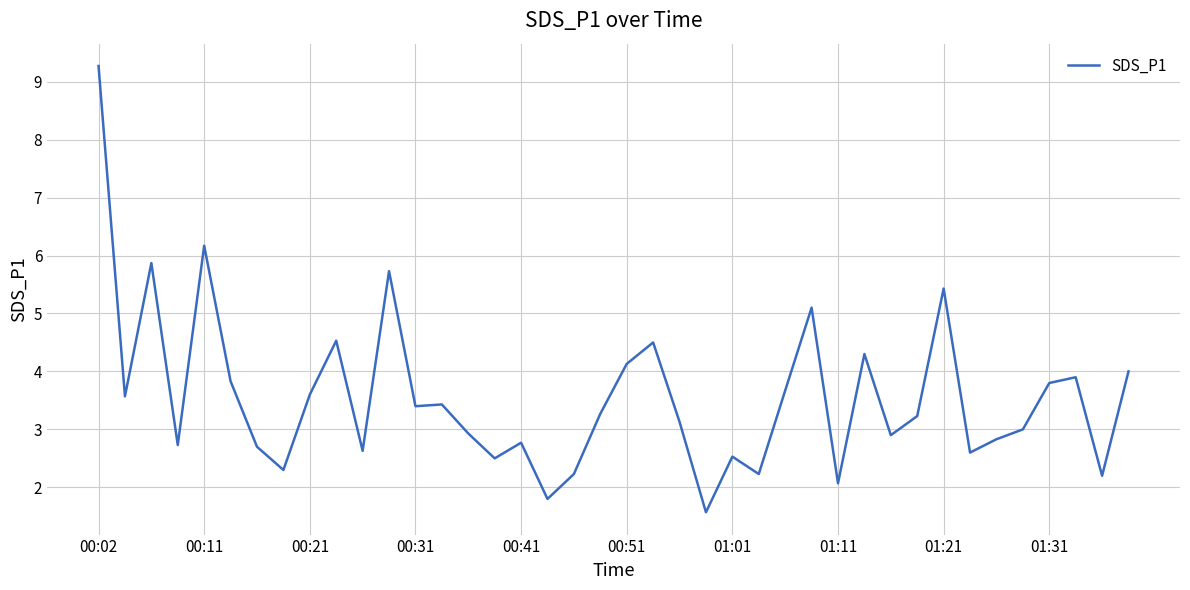

What is the difference between the maximum and minimum values?

7.7